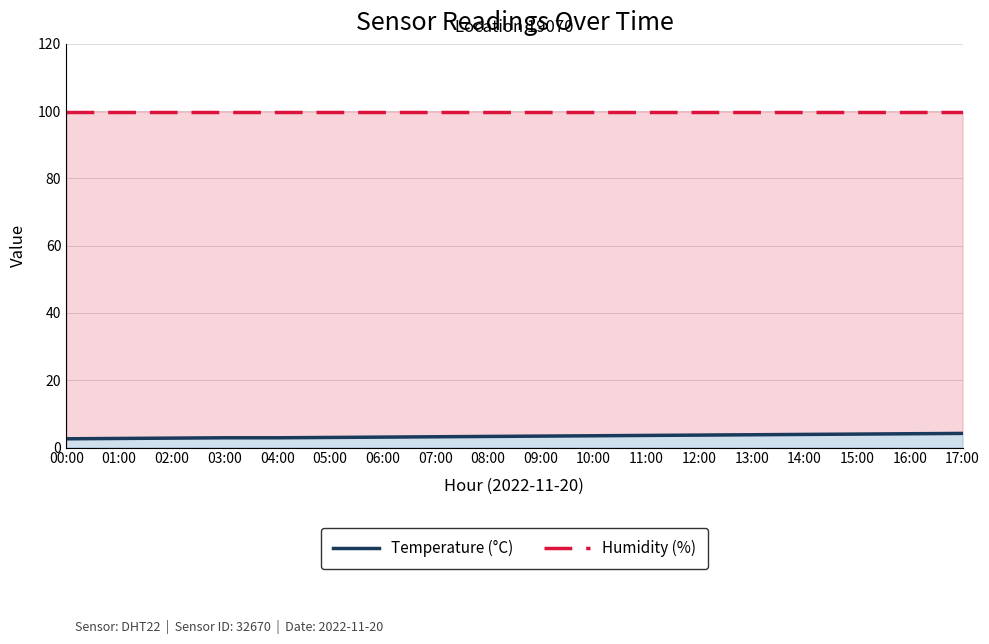

True or false: Temperature (°C) and Humidity (%) cross at least once.

False